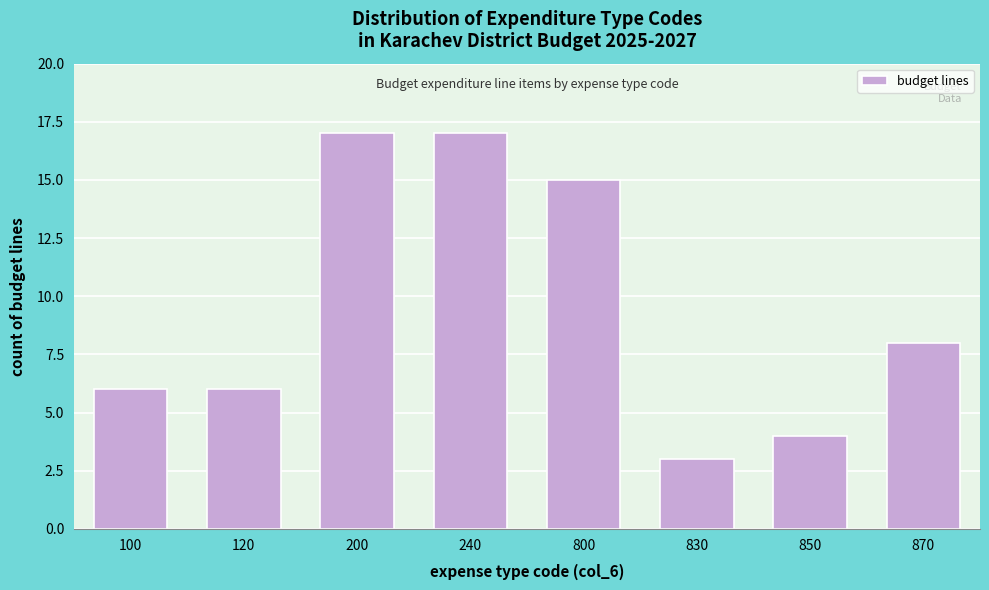

Reading right to left, transcribe all the data shown in this chart.

8	4	3	15	17	17	6	6